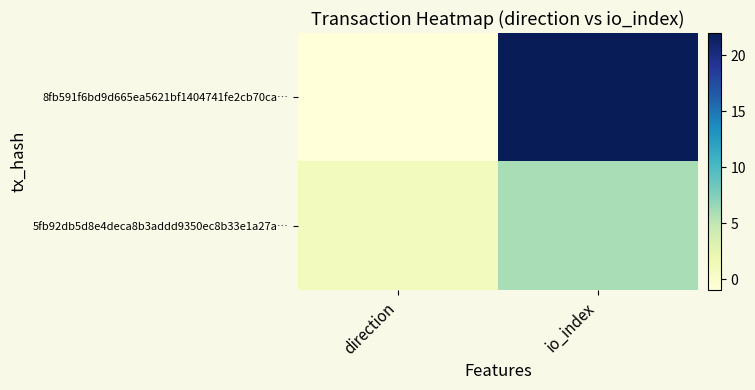

How many series are shown in this chart?

2